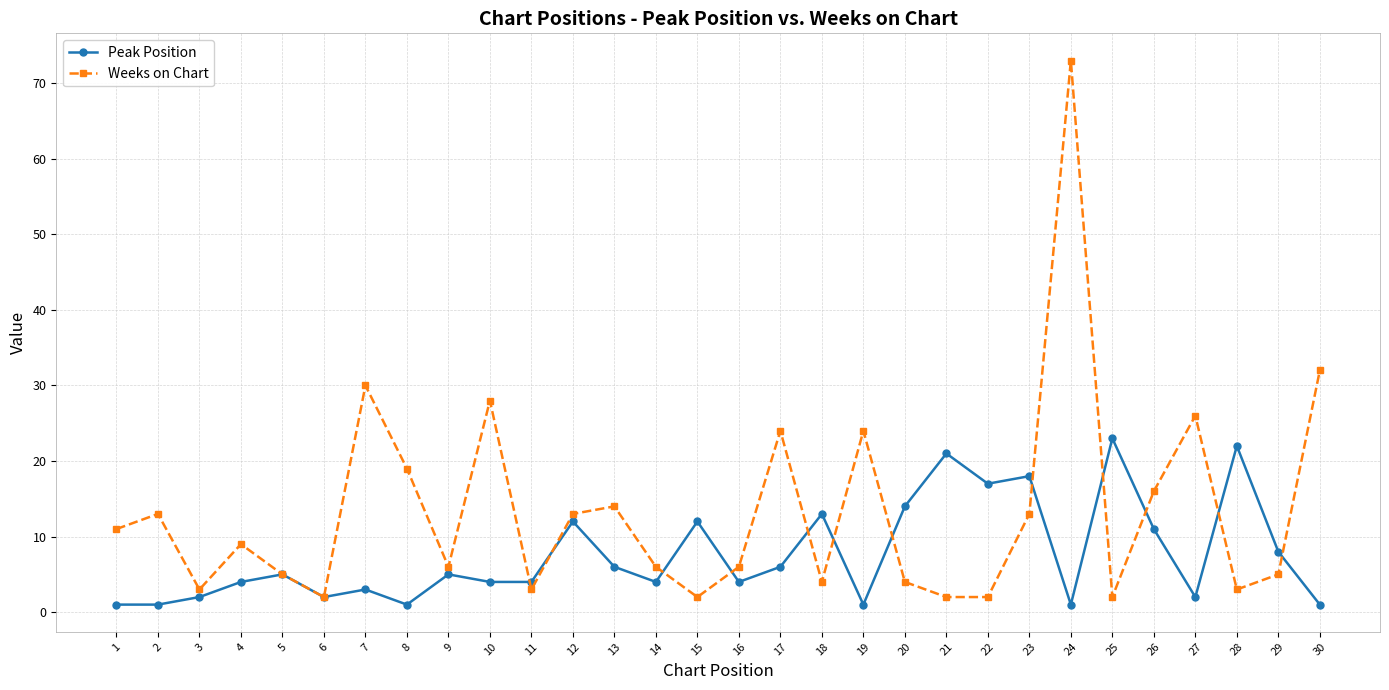

Is this an area chart (filled region under the line)?

No